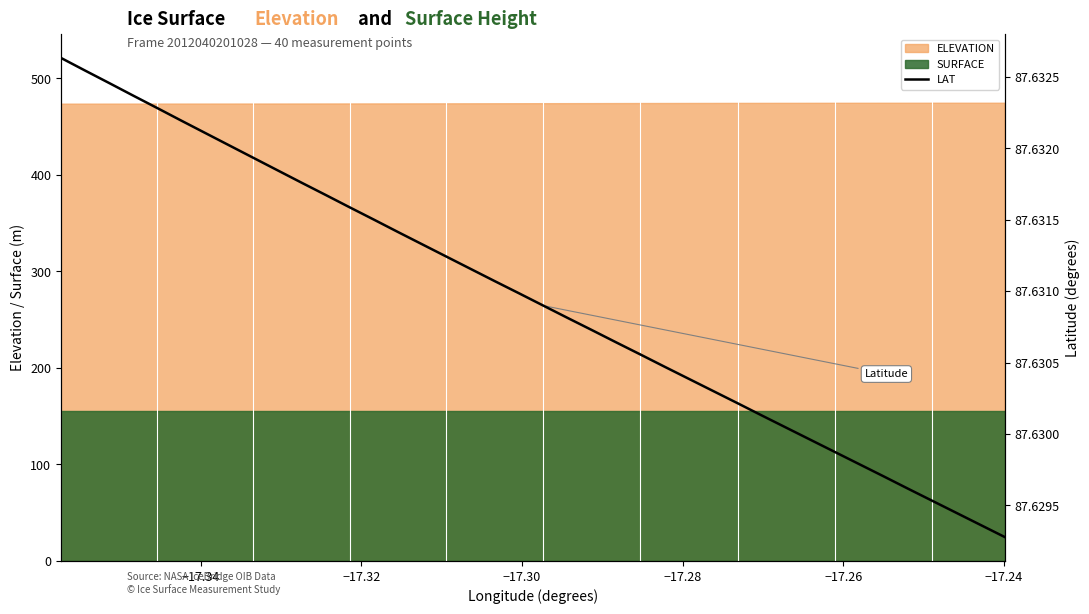

True or false: SURFACE and ELEVATION intersect in this chart.

False